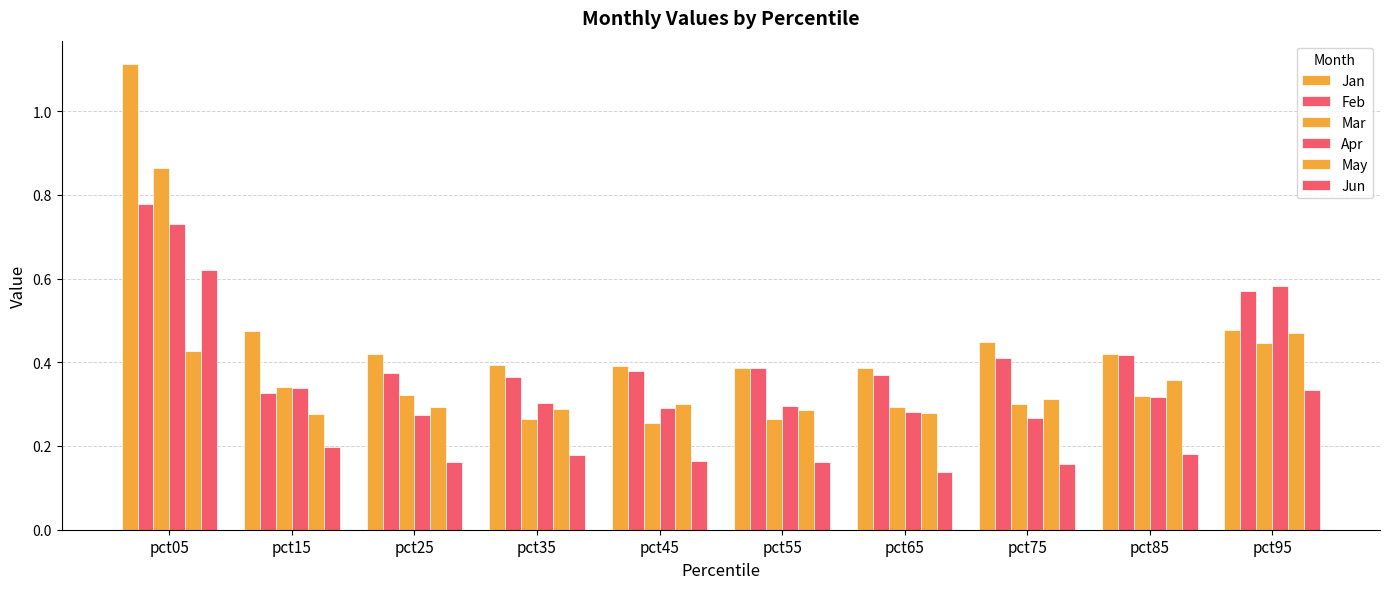

Count the number of categories in the chart.

10